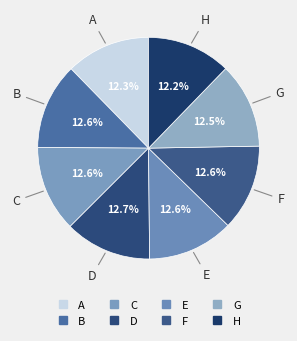

Which slice is the largest?

D